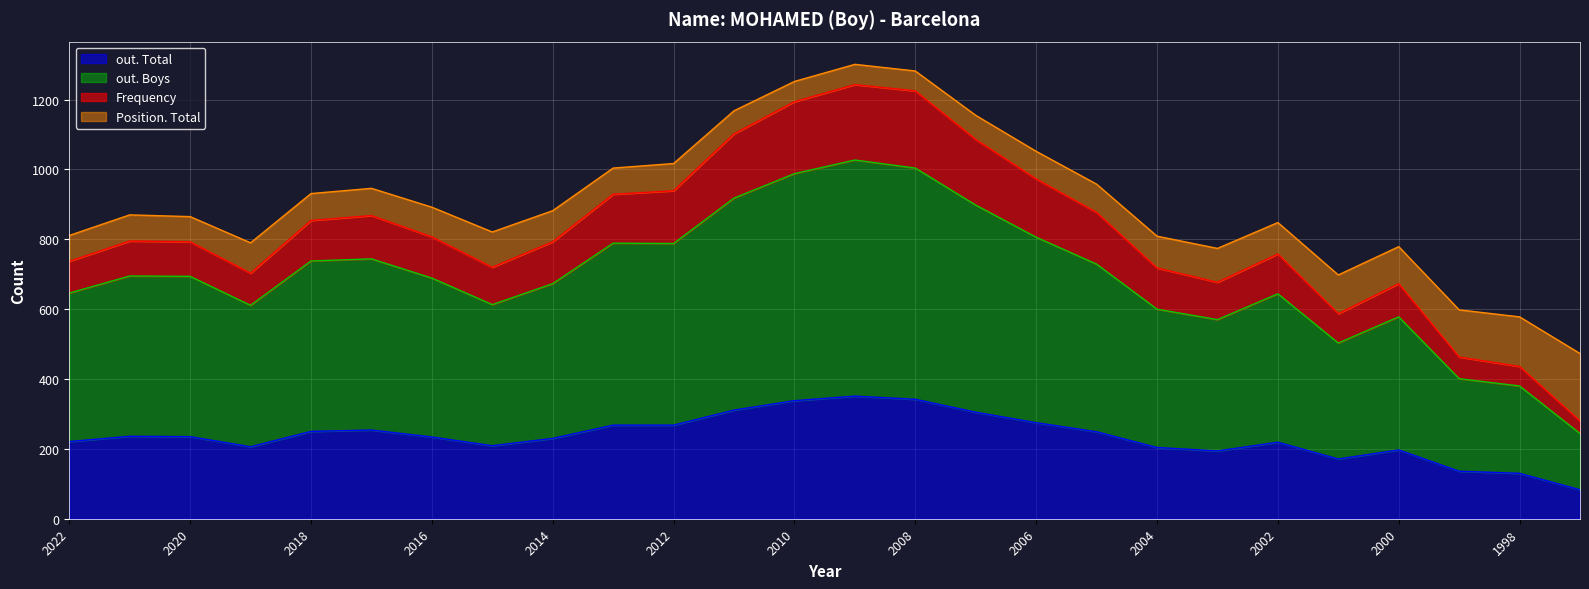

True or false: out. Boys and Frequency intersect in this chart.

False